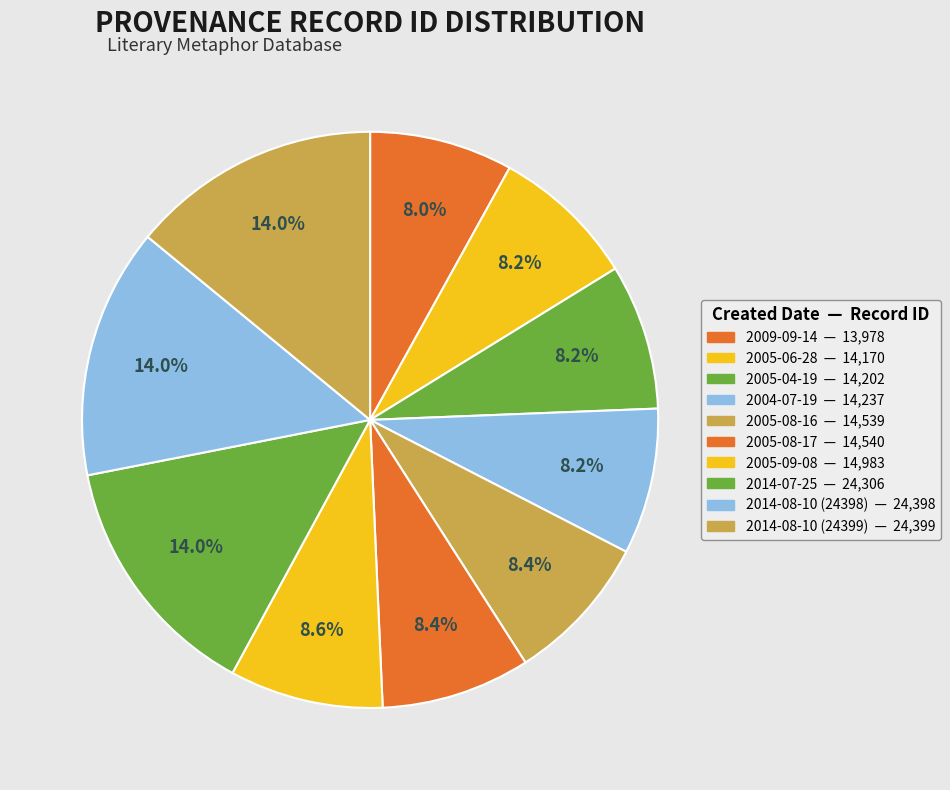

How many slices are in this pie chart?

10